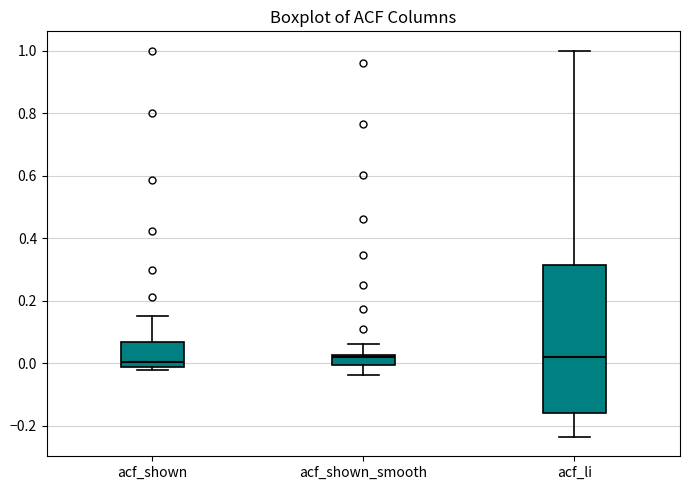

Where is the upper edge of the box for acf_shown_smooth on the y-axis? The values are not printed on the chart, so give them approximately, as read against the axis.

0.02